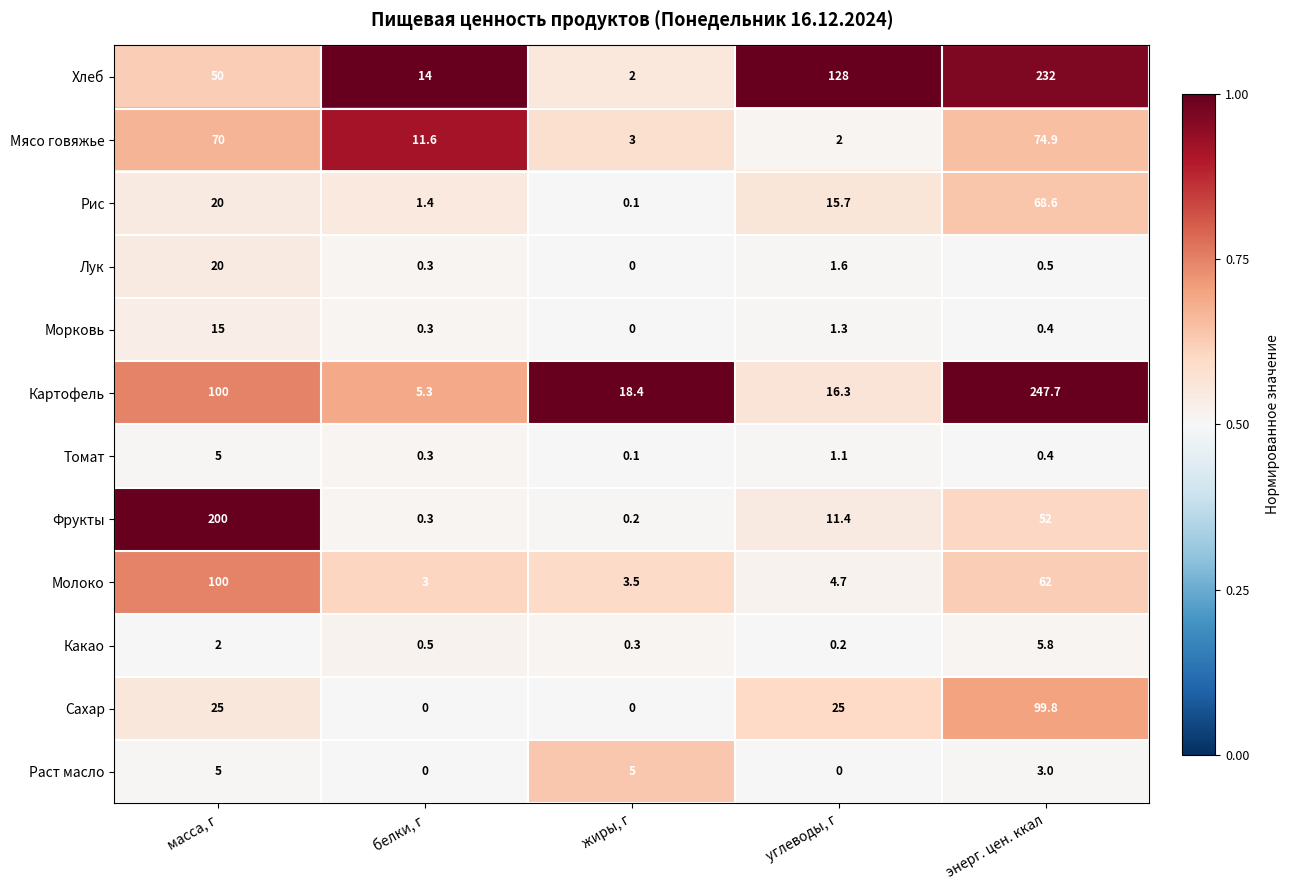

Which category has the lowest value in the Рис series?

жиры, г